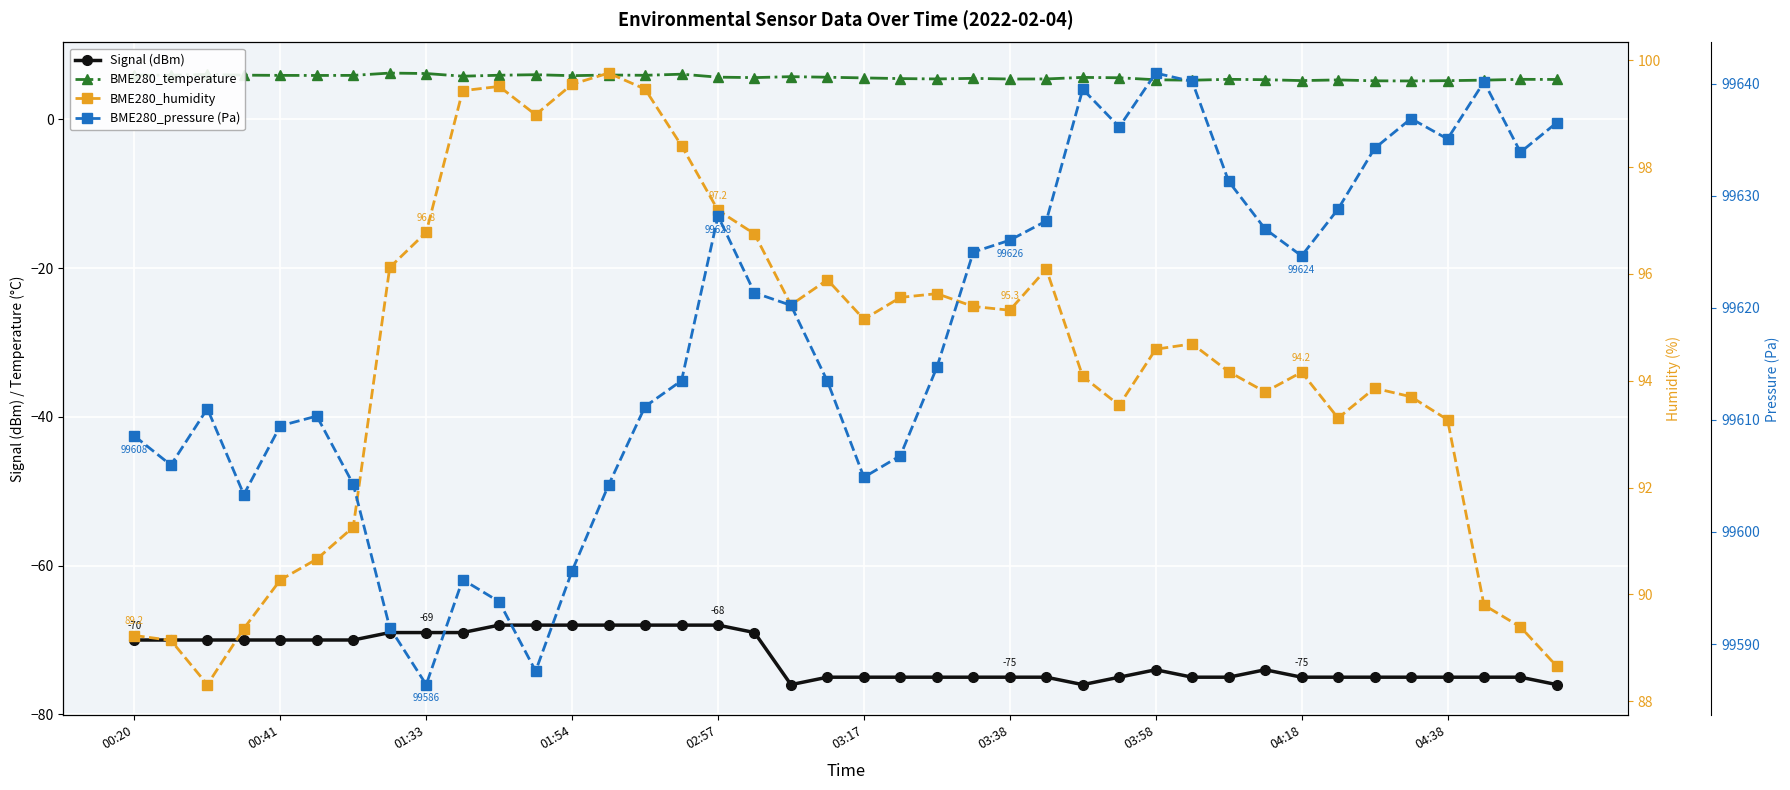

True or false: BME280_humidity and BME280_temperature cross at least once.

False